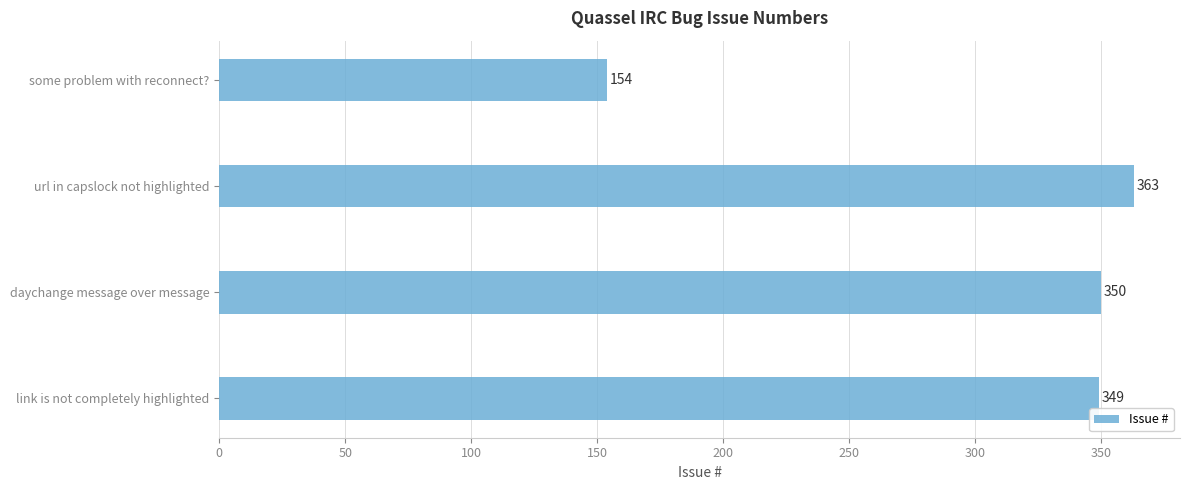

What is the maximum value shown in the chart?

363